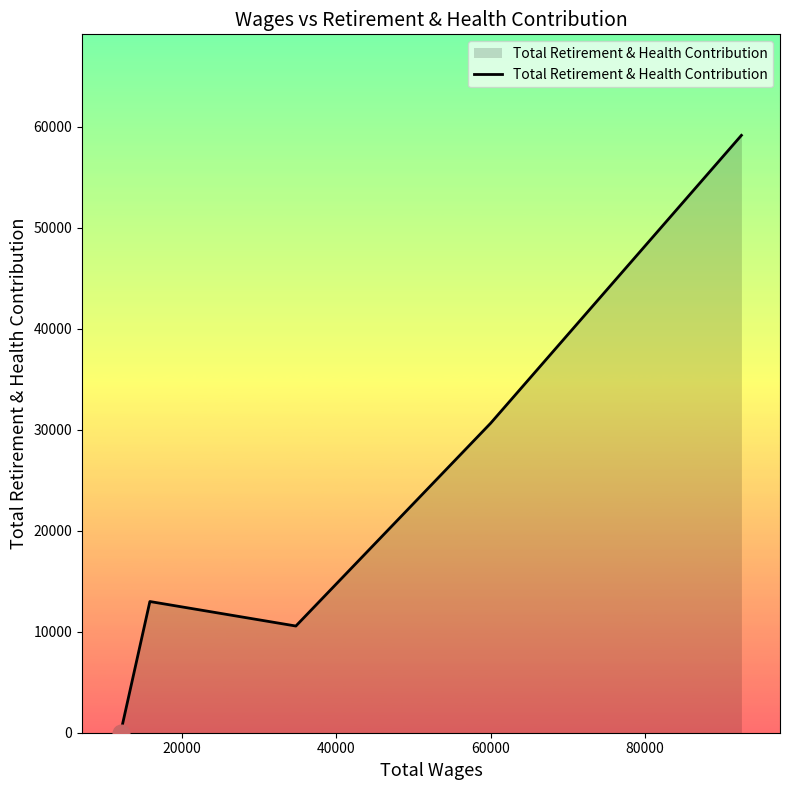

What is the greatest value displayed?

59136